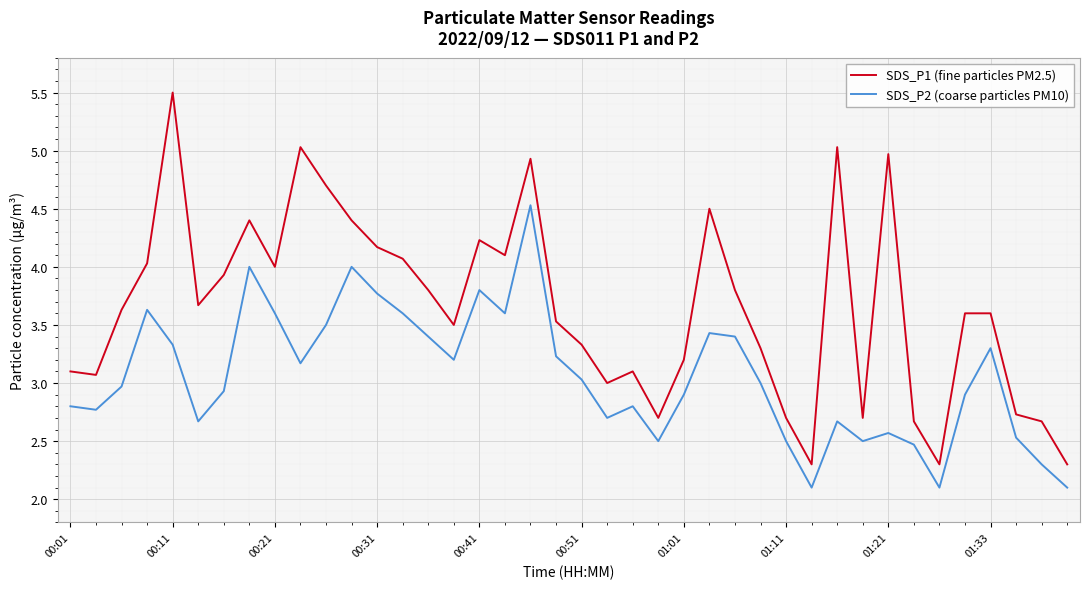

True or false: SDS_P2 (coarse particles PM10) and SDS_P1 (fine particles PM2.5) intersect in this chart.

False